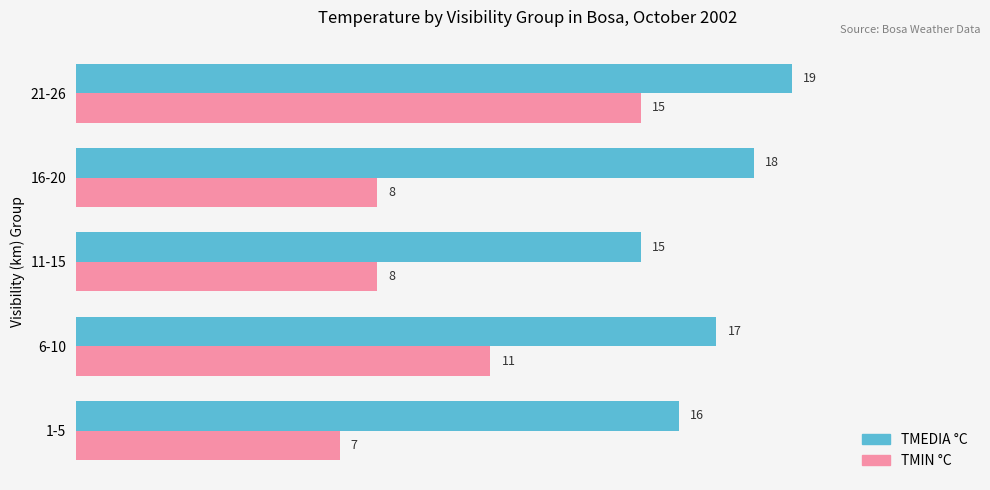

At which category is the sum across all series the highest?

21-26